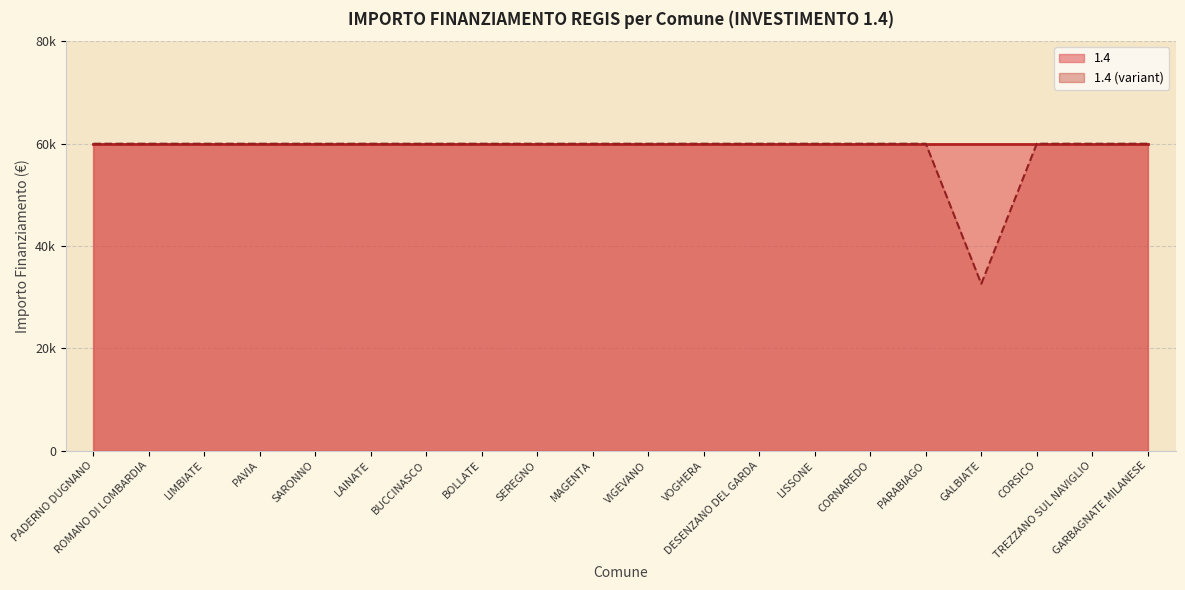

True or false: there are more than 1 points higher than both neighbors.

False